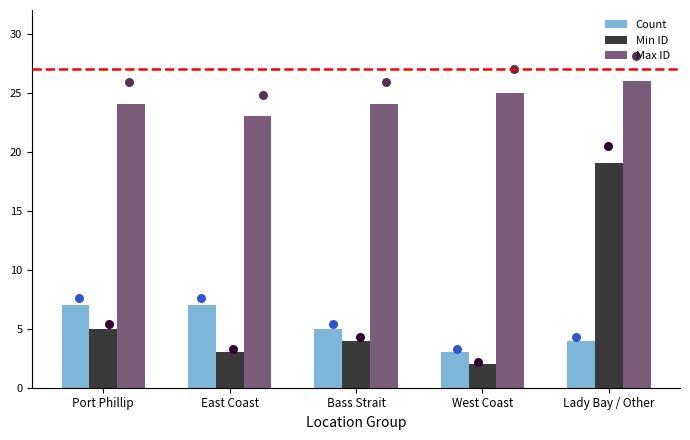

At which category is the sum across all series the highest?

Lady Bay / Other